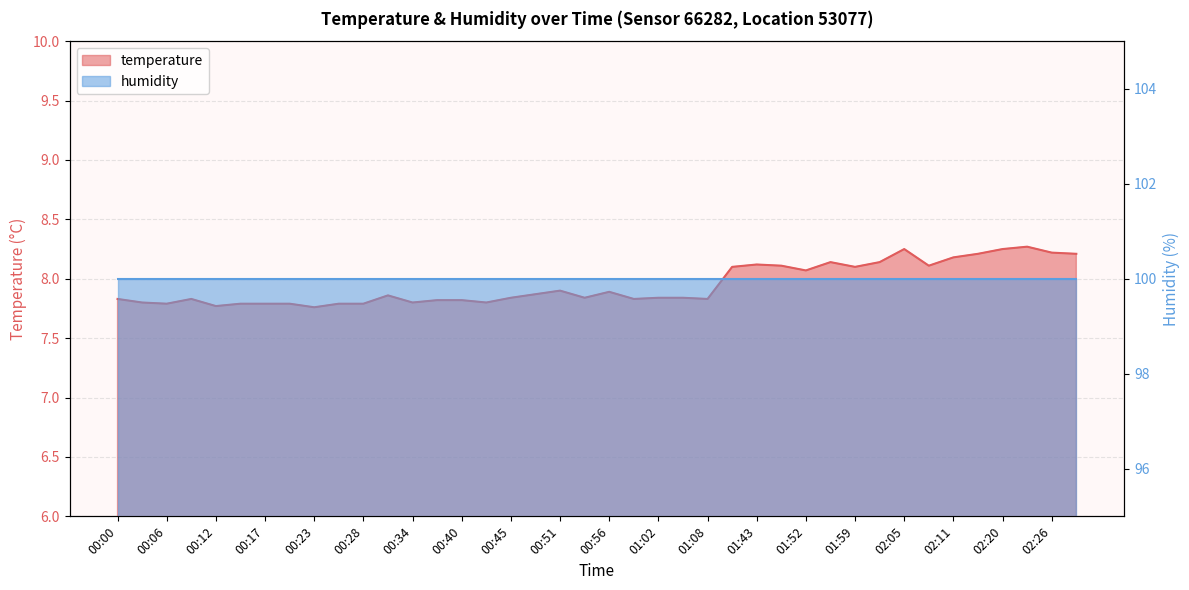

What is the sum of all values?

318.0